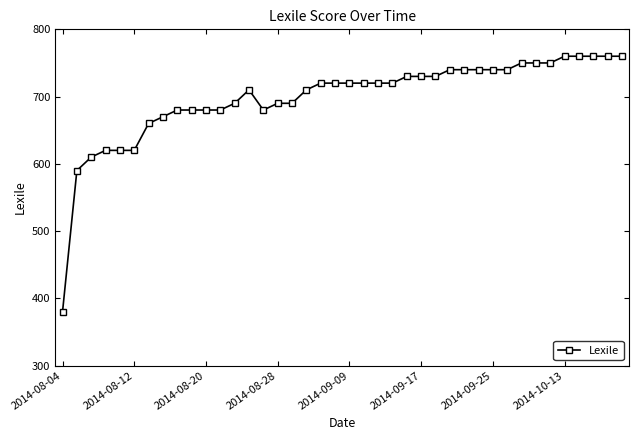

How many values are below 720?

18